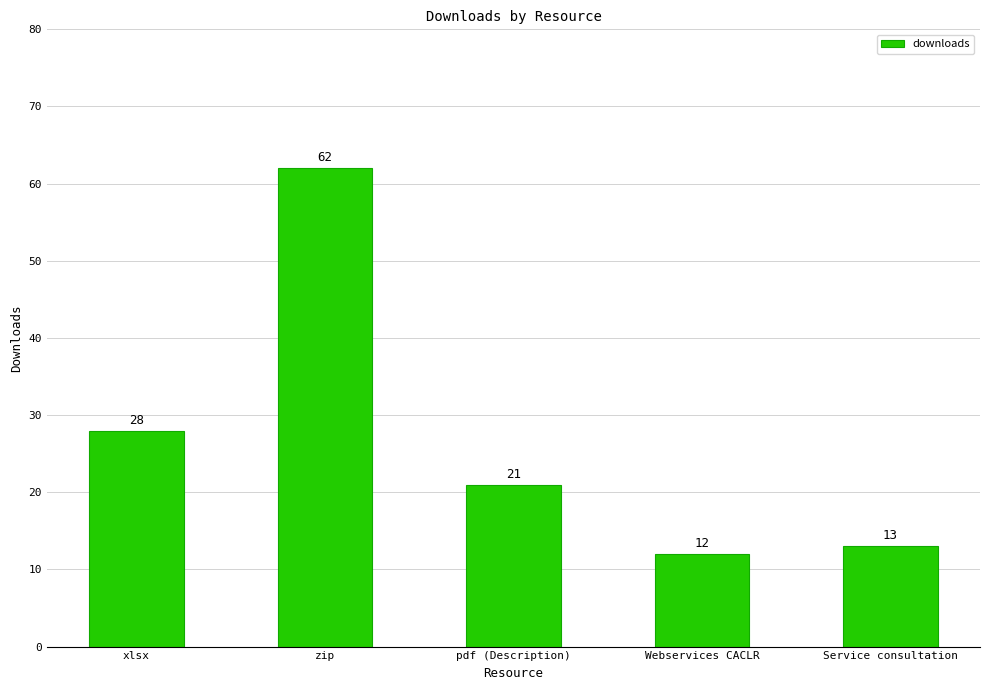

How many categories are shown in the chart?

5